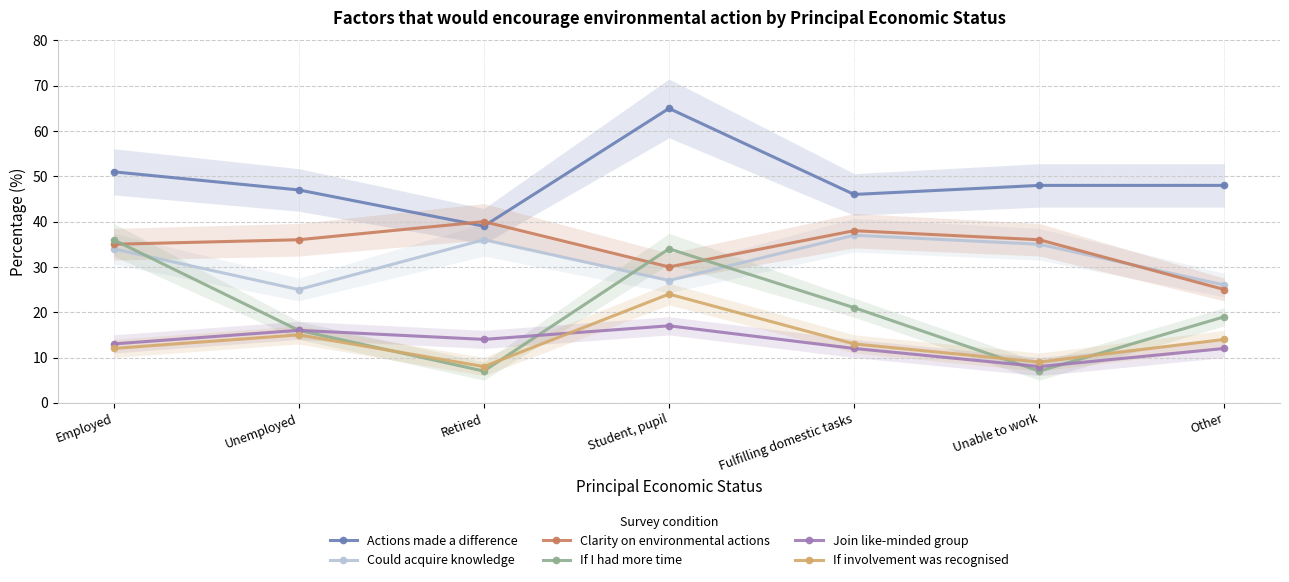

Between Fulfilling domestic tasks and Other, which is larger?

Other